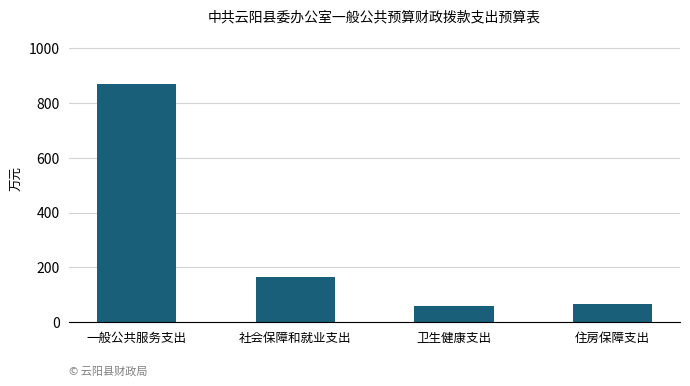

True or false: the data shows 166.7 at 社会保障和就业支出.

True